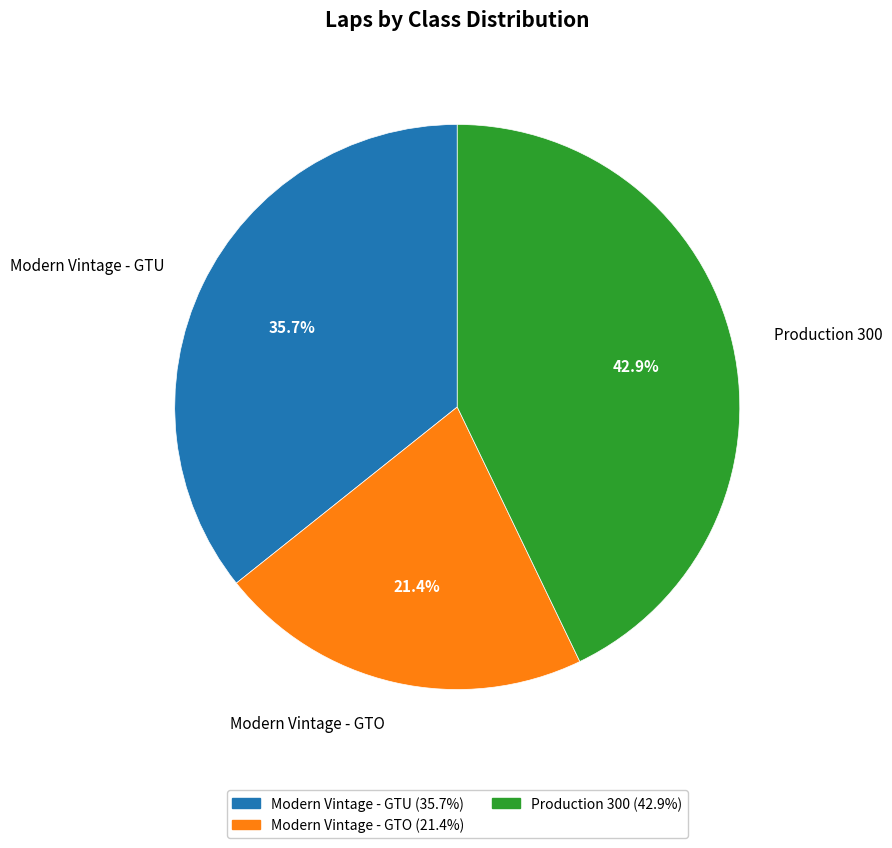

What is the ratio of the value at Production 300 to the value at Modern Vintage - GTO?

2.0